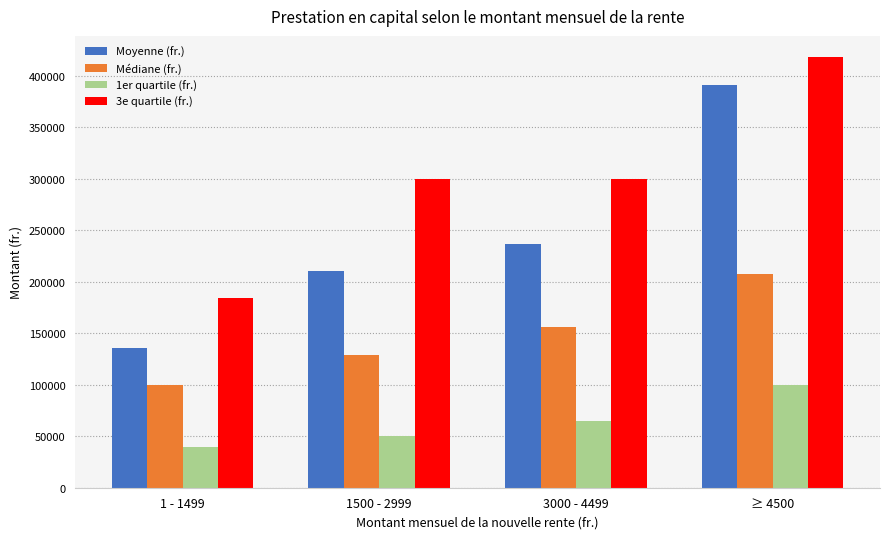

Which series has the widest spread of values?

Moyenne (fr.)